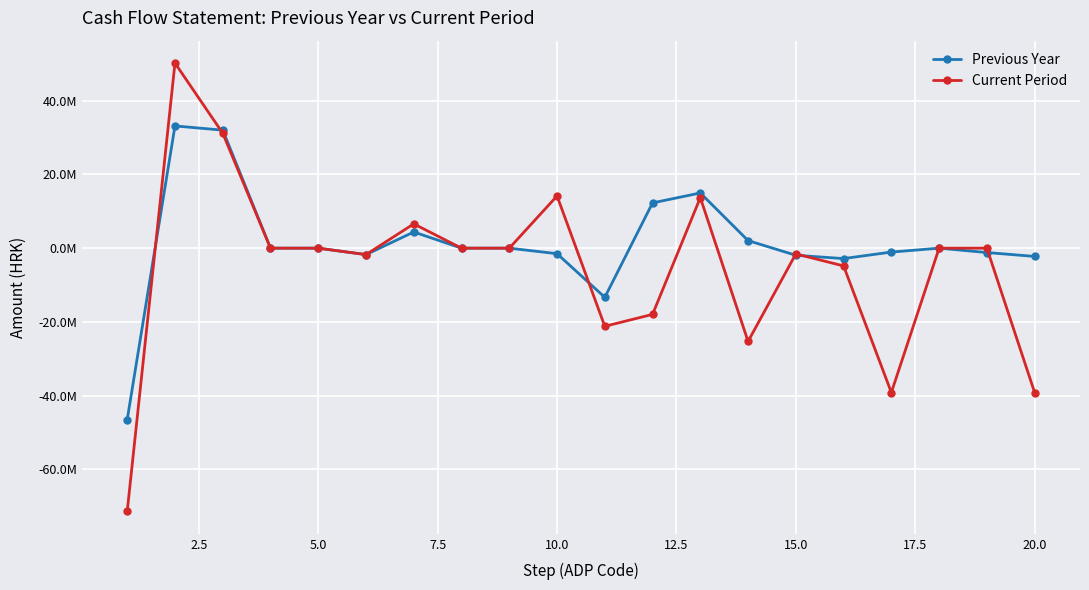

What are all the series names shown in the legend?

Previous Year, Current Period